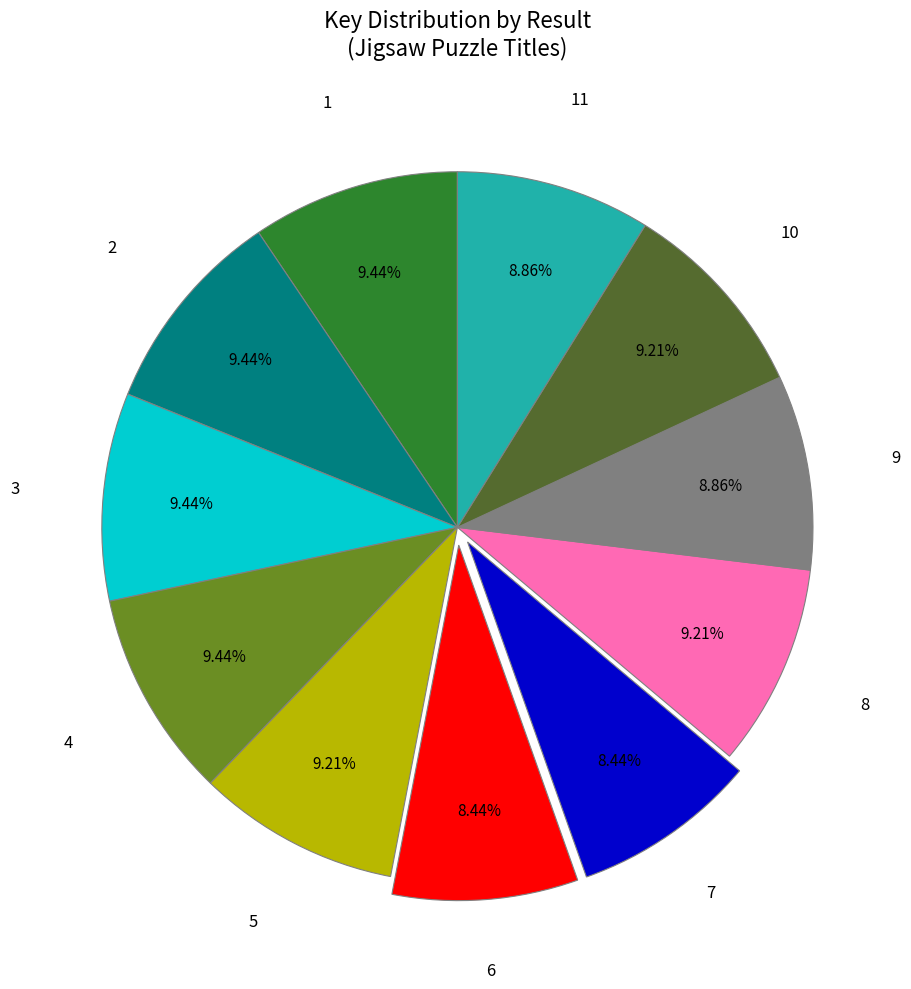

Is there any slice that represents more than half of the pie?

No